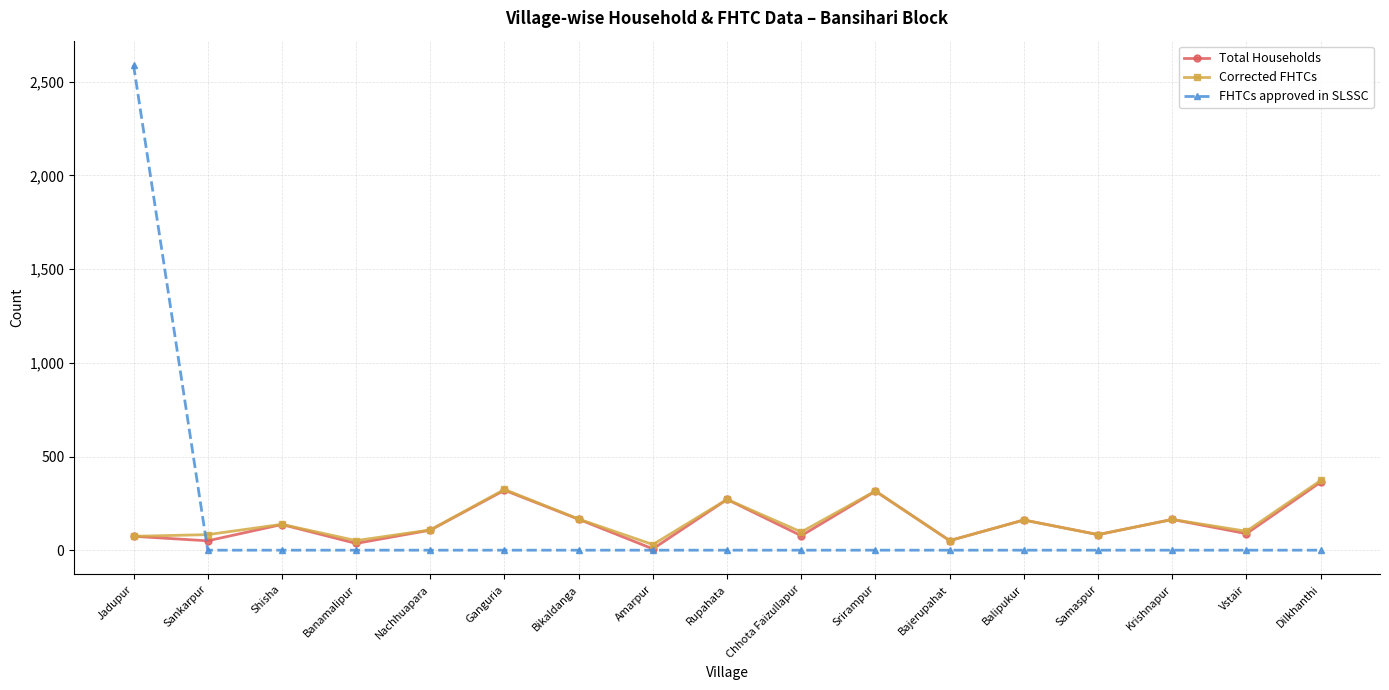

Which series has the widest spread of values?

FHTCs approved in SLSSC